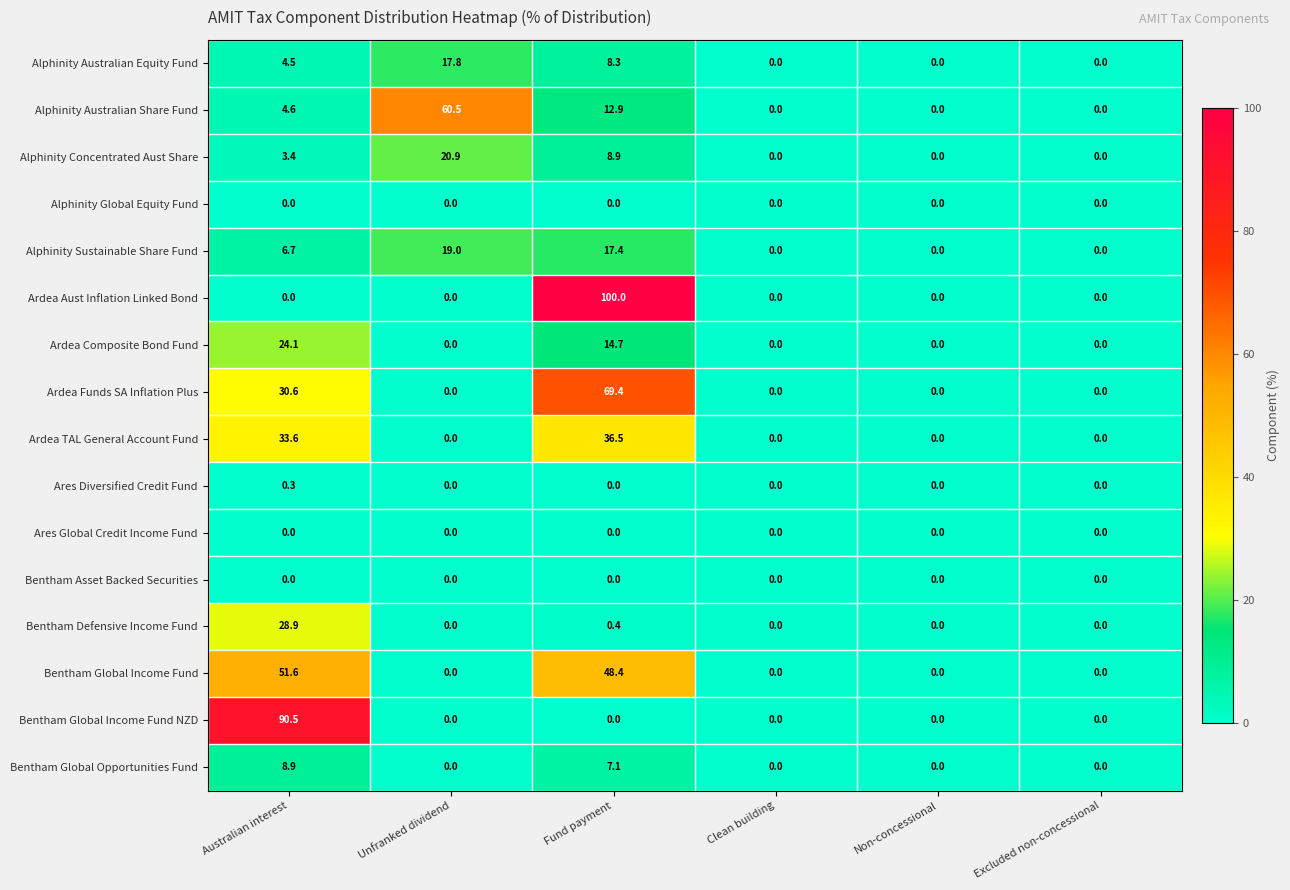

What is the greatest value displayed?

100.0